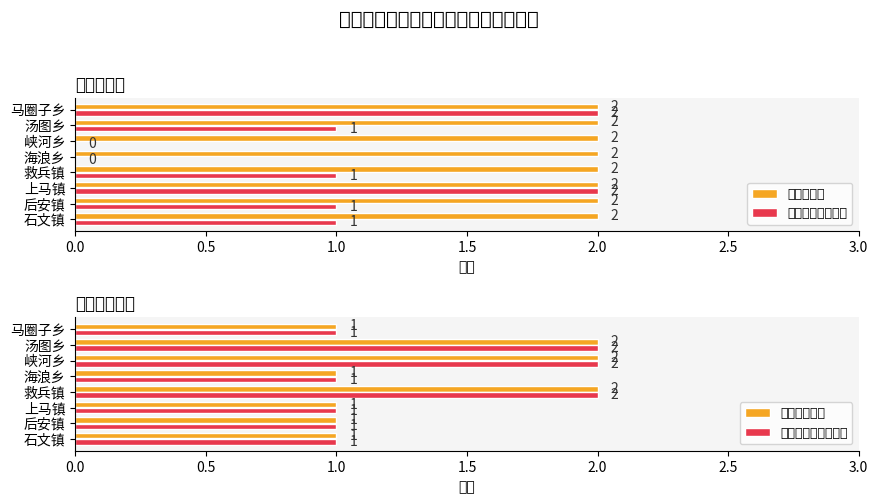

The value of 副总河长人数 at 上马镇 is 2. True or false?

False